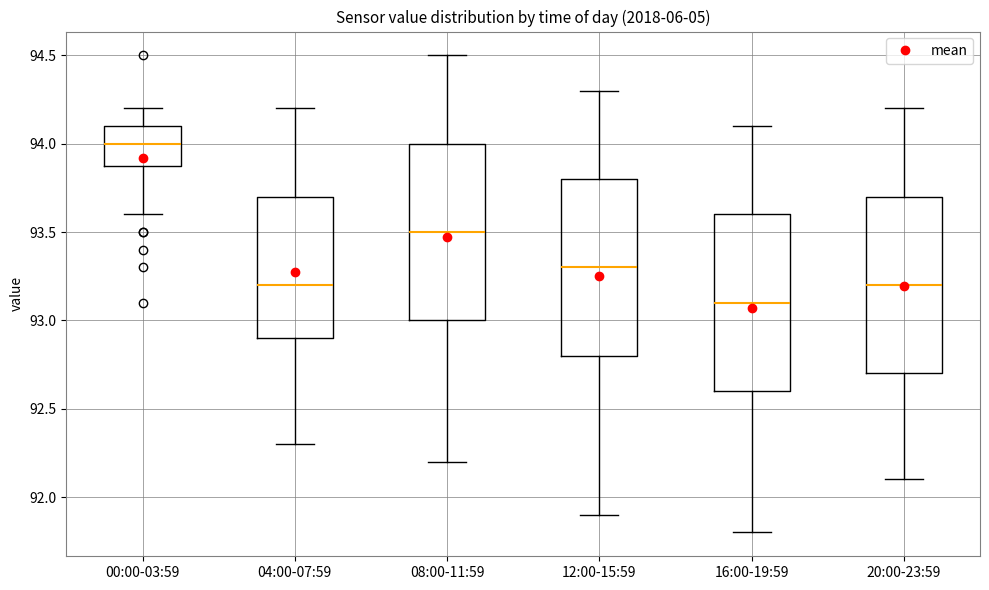

Which box has the lowest median line?

16:00-19:59